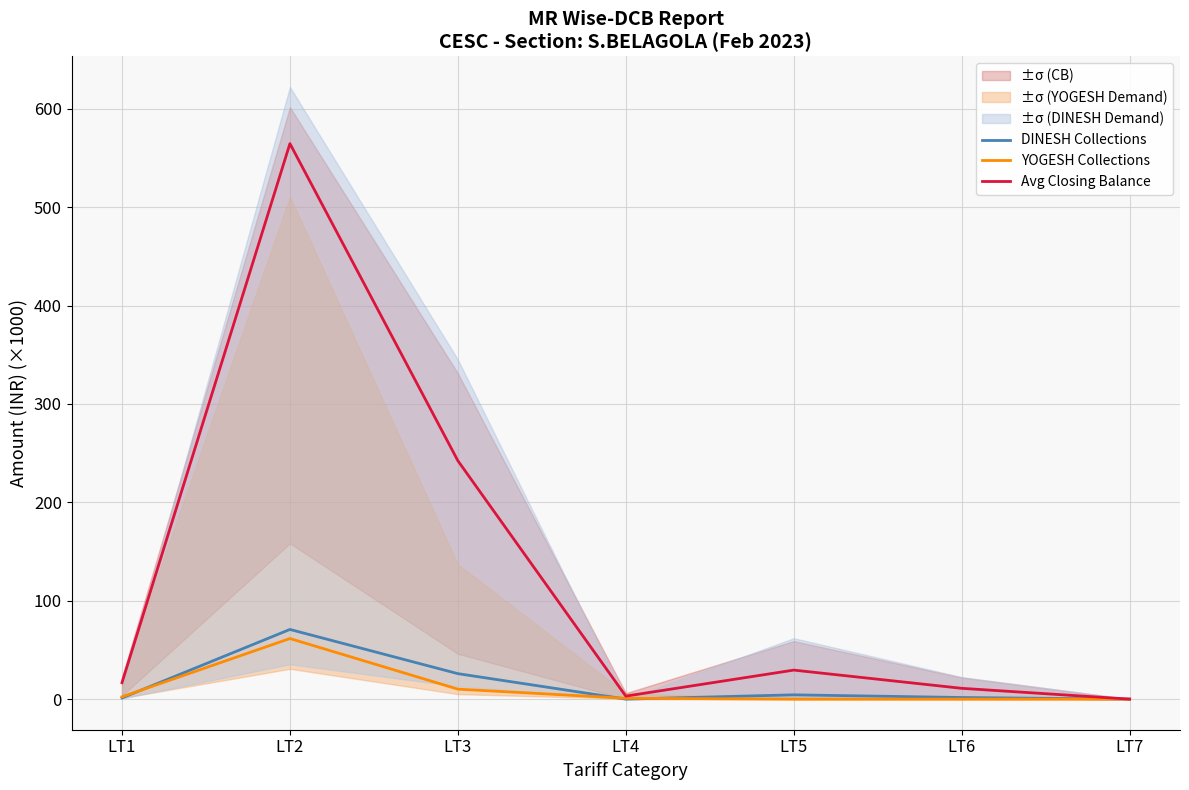

Is it true that DINESH Collections equals 93.7 at LT2?

False